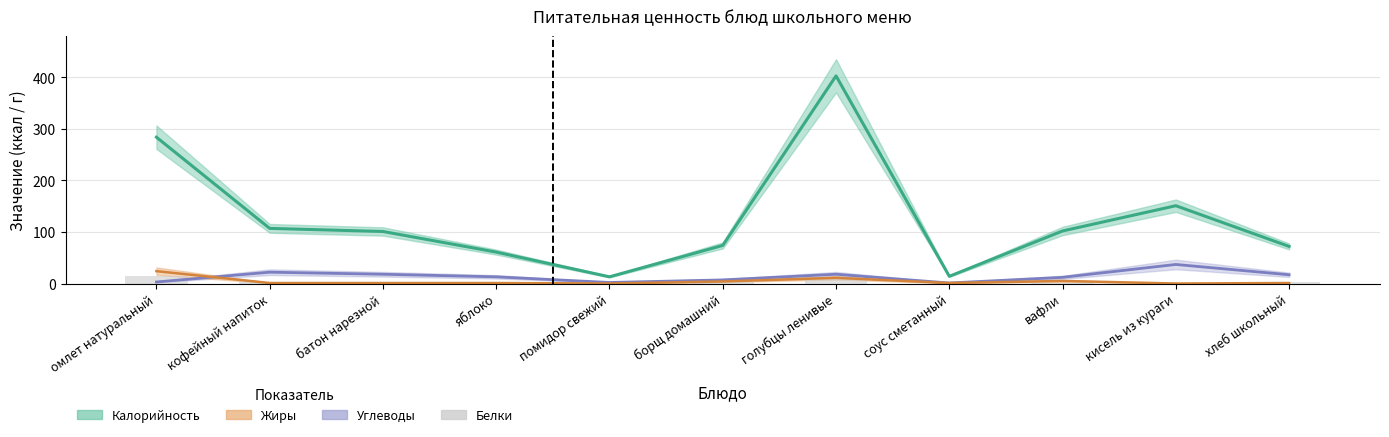

What is the difference between the Углеводы values at омлет натуральный and яблоко?

10